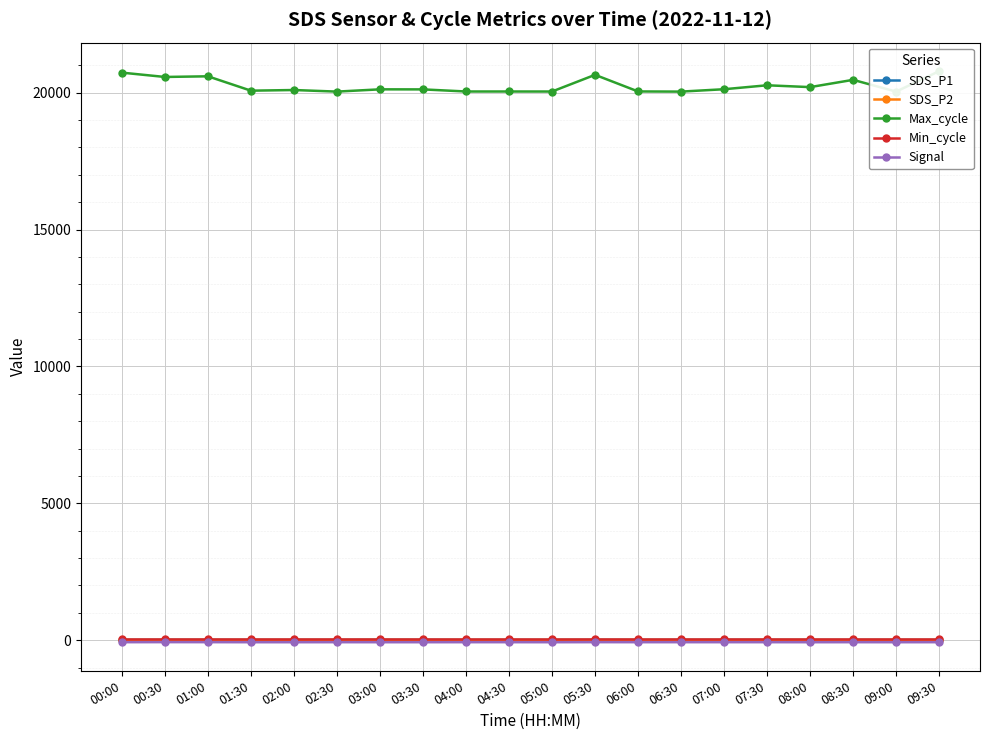

What is the minimum value for Max_cycle?

20041.0